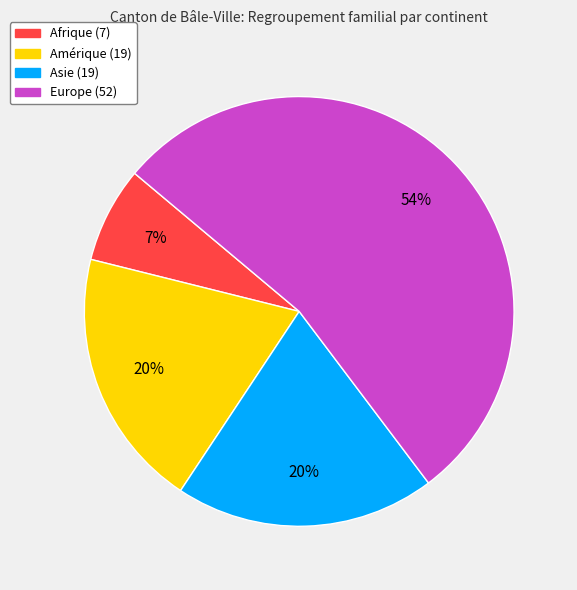

Does any single category account for the majority?

Yes